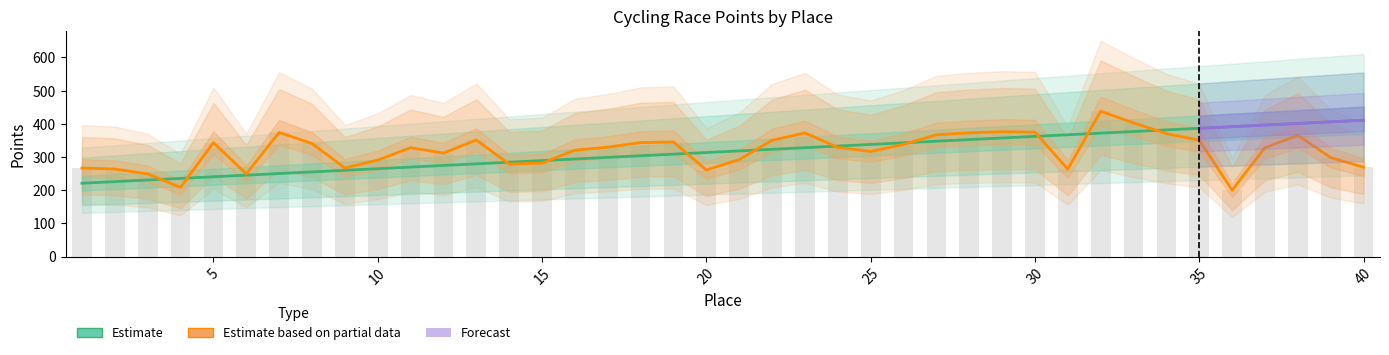

Reading left to right, extract all data points from this chart.

Scored Points: 220.9	225.8	230.6	235.5	240.4	245.2	250.1	255.0	259.9	264.7	269.6	274.5	279.3	284.2	289.1	294.0	298.8	303.7	308.6	313.4	318.3	323.2	328.1	332.9	337.8	342.7	347.5	352.4	357.3	362.1	367.0	371.9	376.8	381.6	386.5	391.4	396.2	401.1	406.0	410.9
Carried Points: 266.8	263.7	249.1	208.4	343.1	249.3	373.9	340.7	266.8	290.5	328.1	311.7	351.3	278.7	281.6	320.5	329.7	343.4	345.2	260.8	292.0	350.4	372.6	328.8	316.8	337.7	366.9	372.8	376.1	374.8	263.4	437.9	402.9	370.4	350.8	200.0	328.3	365.0	298.2	269.1